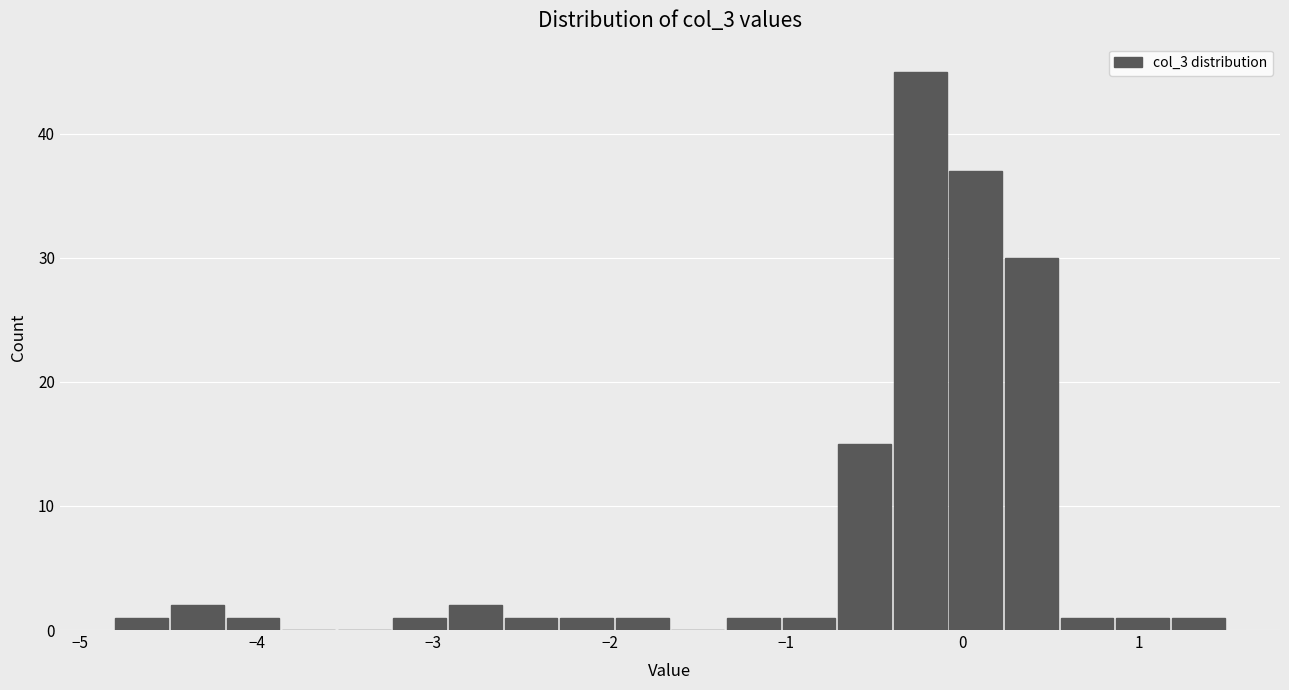

Around what value on the x-axis is the tallest bar? Give the approximate position of its centre, as read against the axis.

-0.2